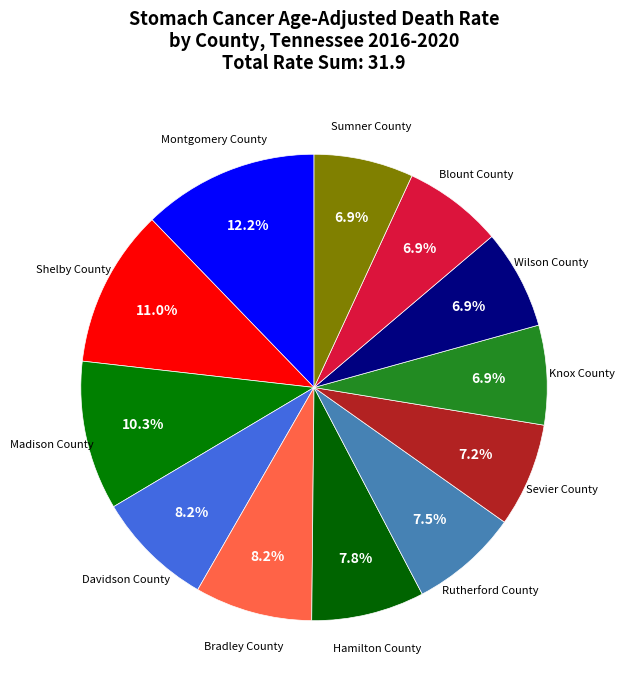

How many segments does this pie chart have?

12